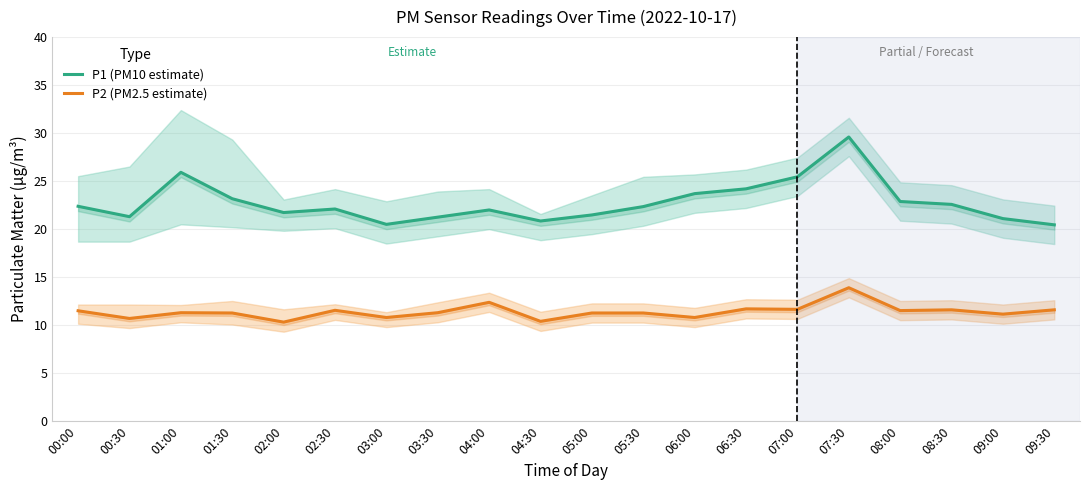

How many data points in P1 (PM10 estimate) are less than 22?

8